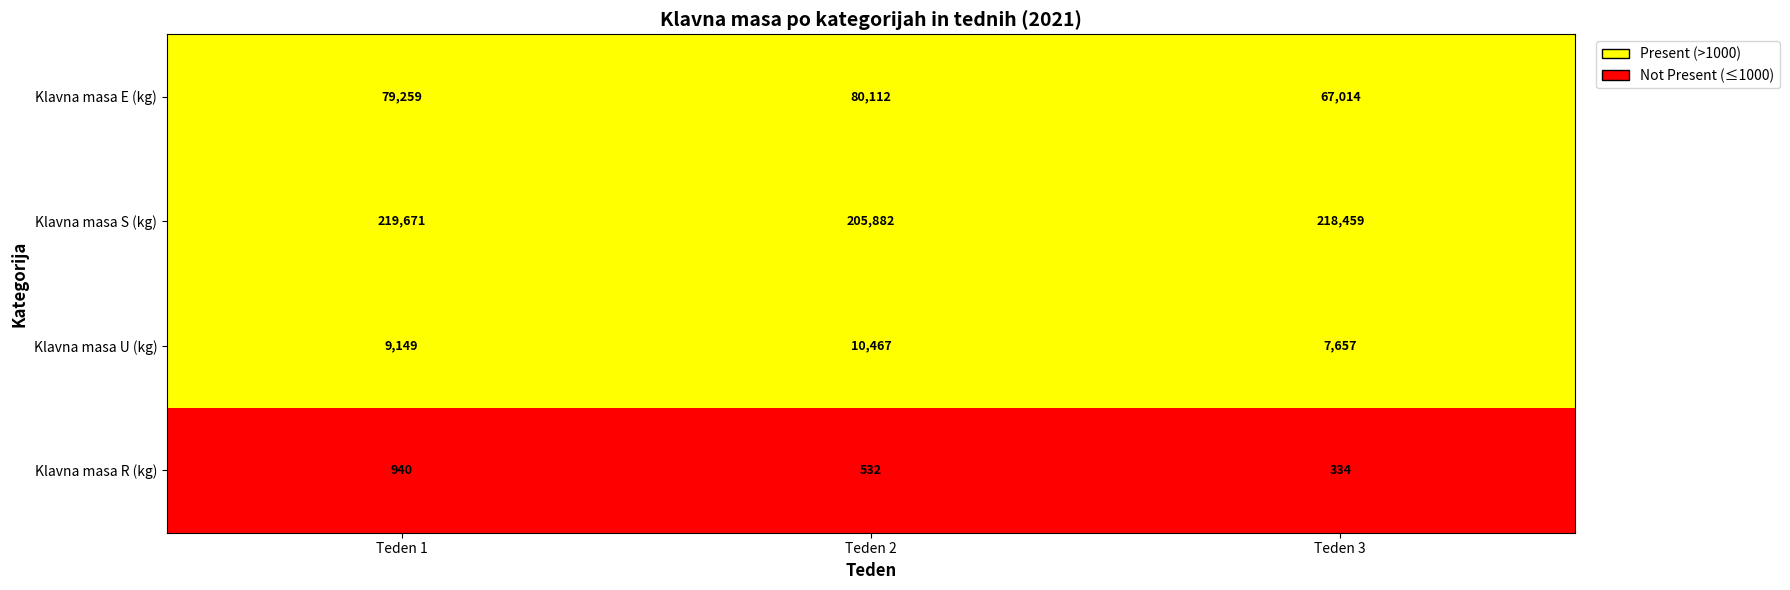

Where is Klavna masa E (kg) nearest to the value 73563?

Teden 1